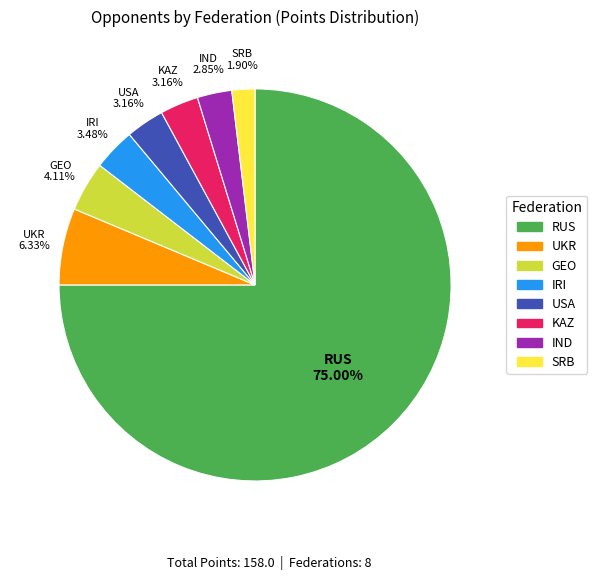

How many segments does this pie chart have?

8